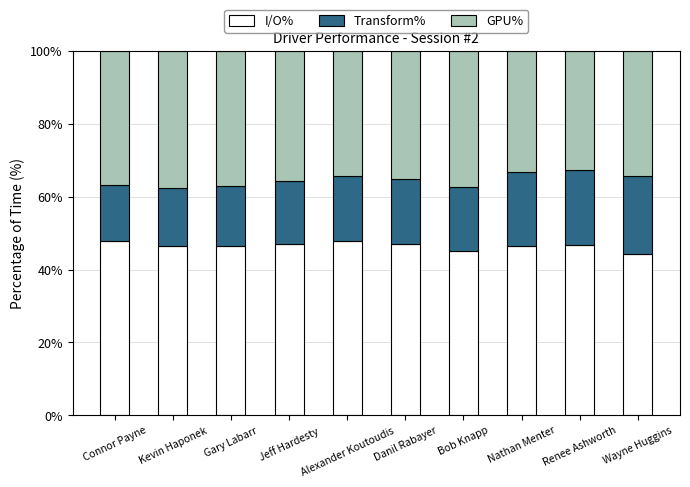

Count the number of data series in this chart.

3